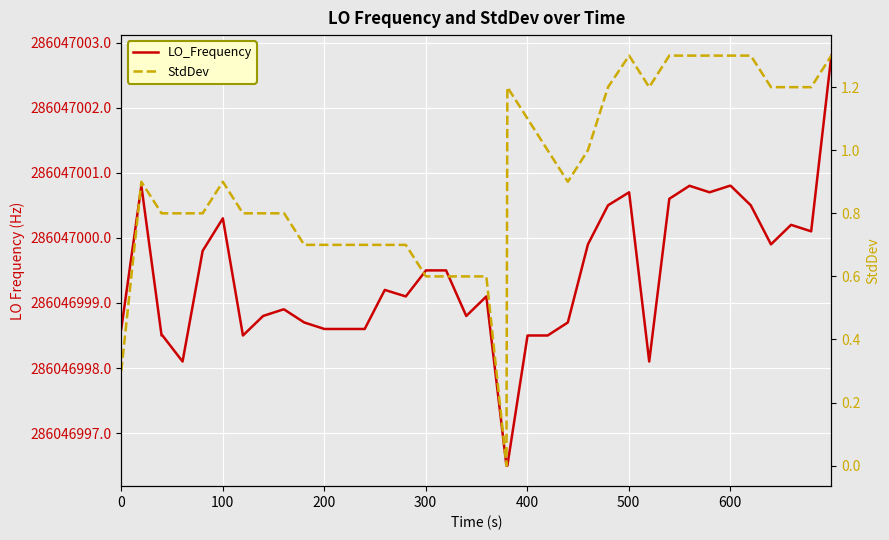

Rank the series by their maximum value, from highest to lowest.

LO_Frequency, StdDev